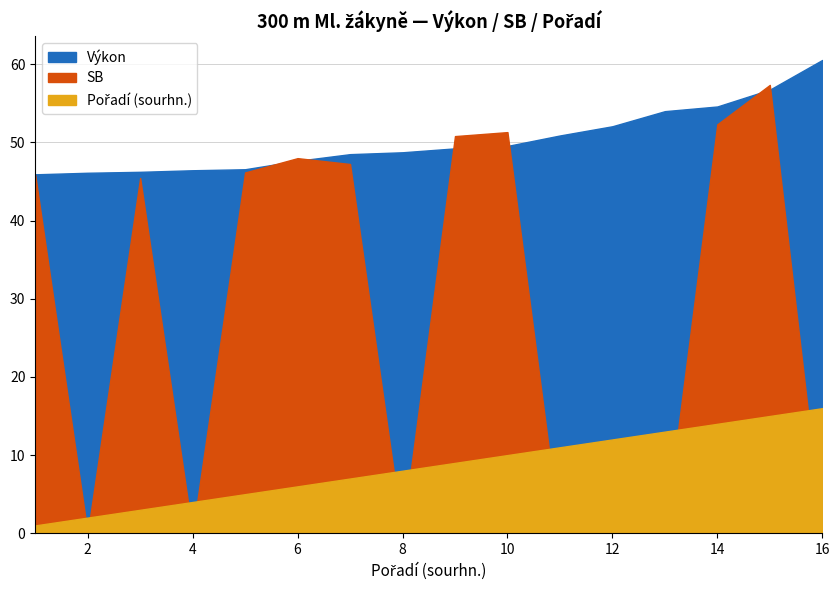

Is the value of Výkon at 5 greater than the value of Pořadí (sourhn.) at 3?

Yes